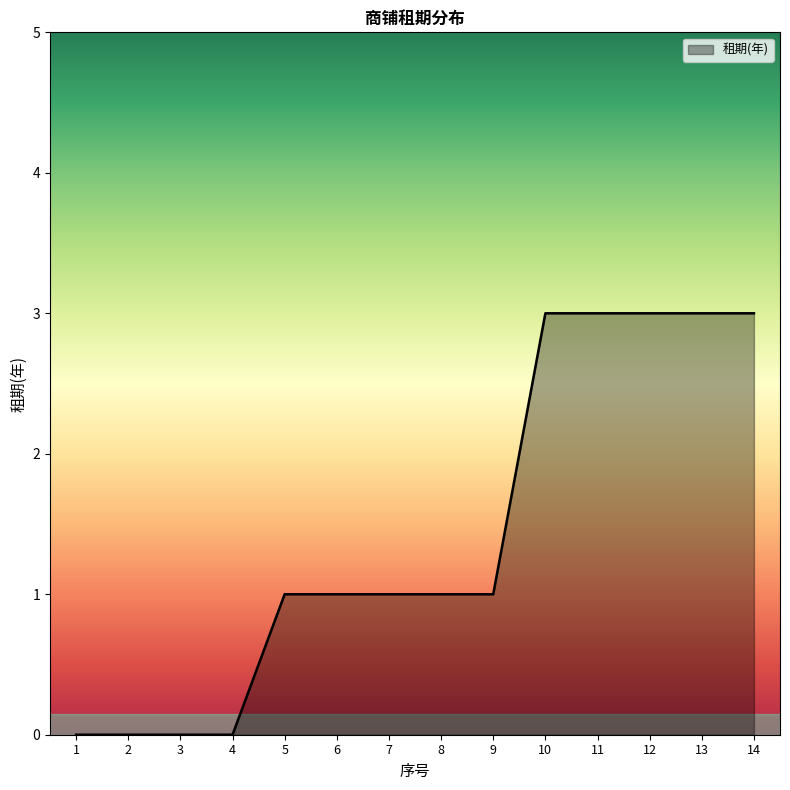

How many series are shown in this chart?

1